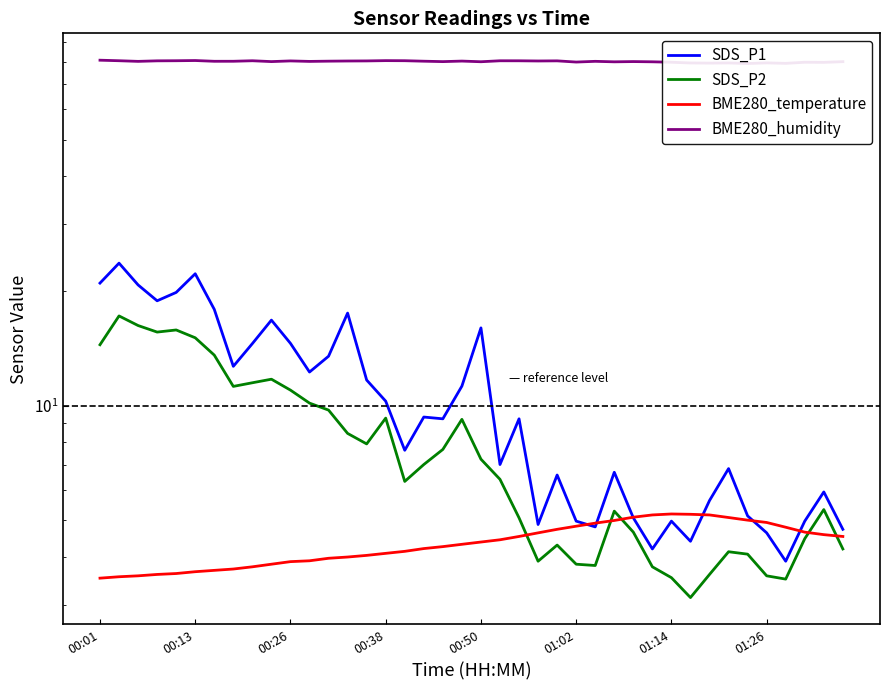

How many values in the BME280_temperature series are below 4?

13